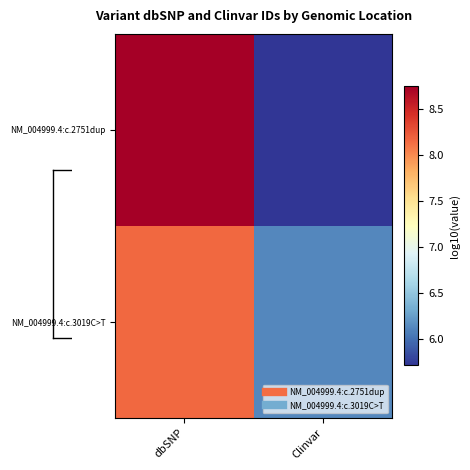

What is the total value across all series at dbSNP?

16.9